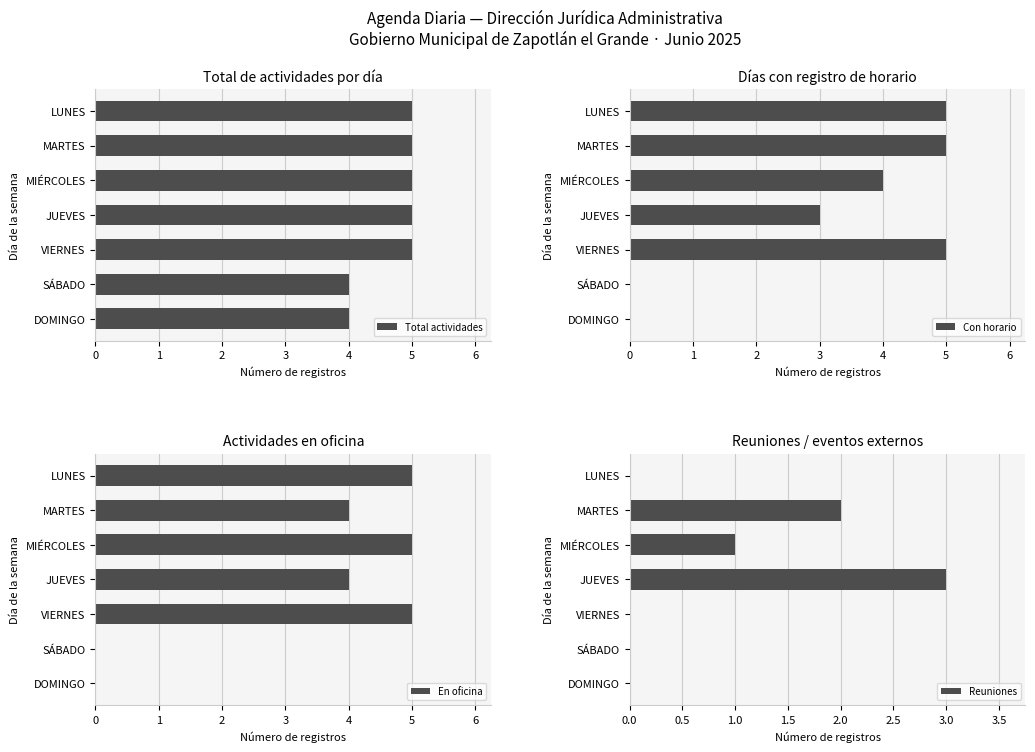

Between 2 and 3, which series saw the biggest shift?

Reuniones